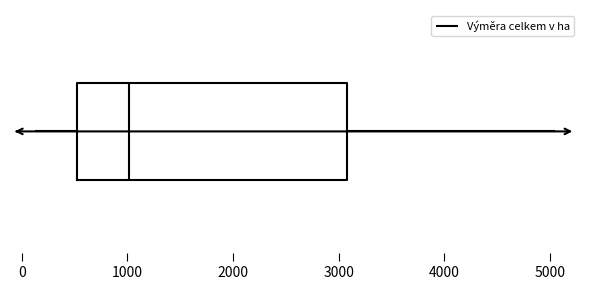

Read this box plot against the x-axis: the position of the median line, the range covered by the box, and the ends of both whiskers. The values are not printed on the chart, so give them approximately, as read against the axis.

median 1000, box 500 to 3100, whiskers 100 to 5000